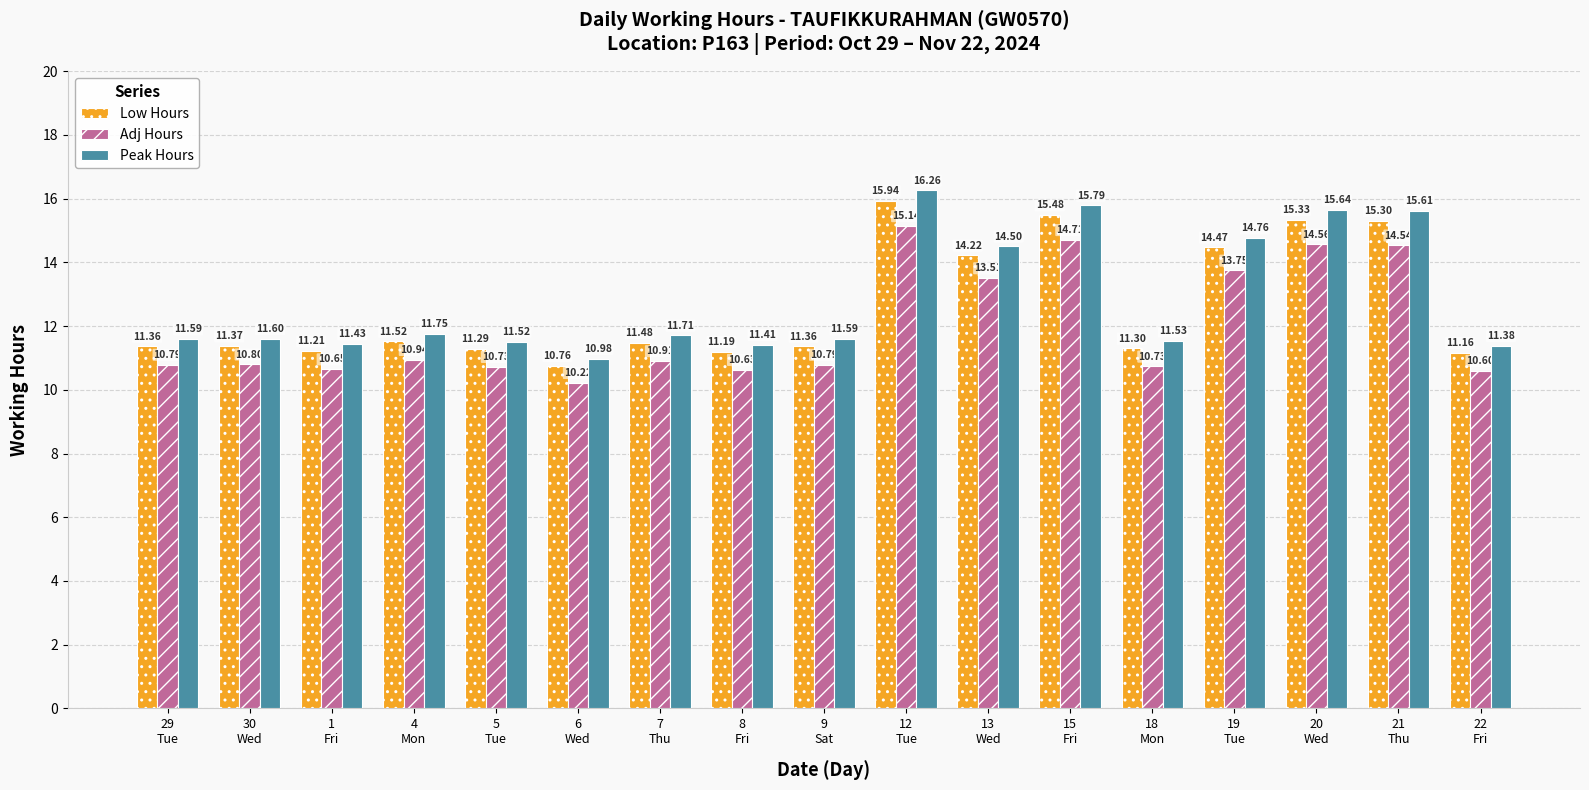

What is the sum of all Low Hours values?

214.7